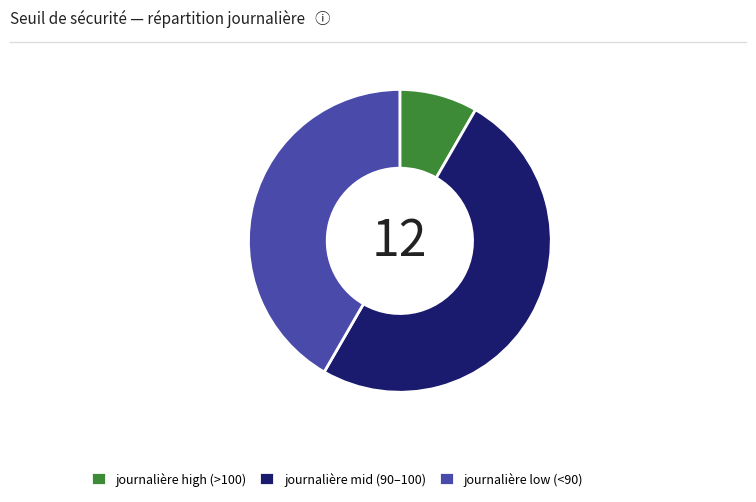

Approximately how many times larger is the value at journalière low (<90) compared to journalière mid (90–100)?

0.8